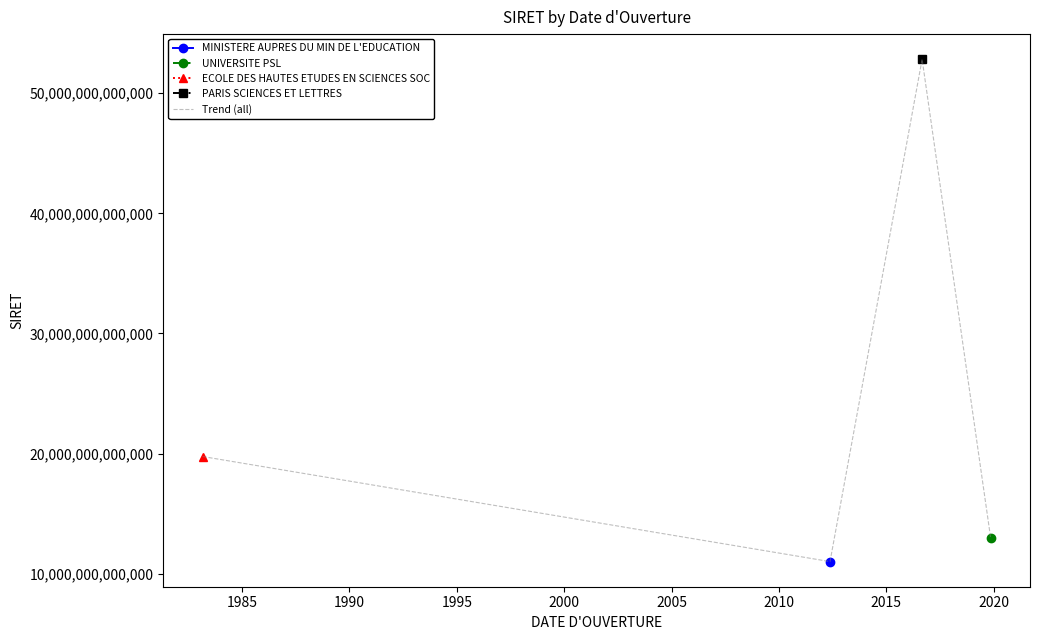

True or false: the data shows 4063469139640 at 1995.

False